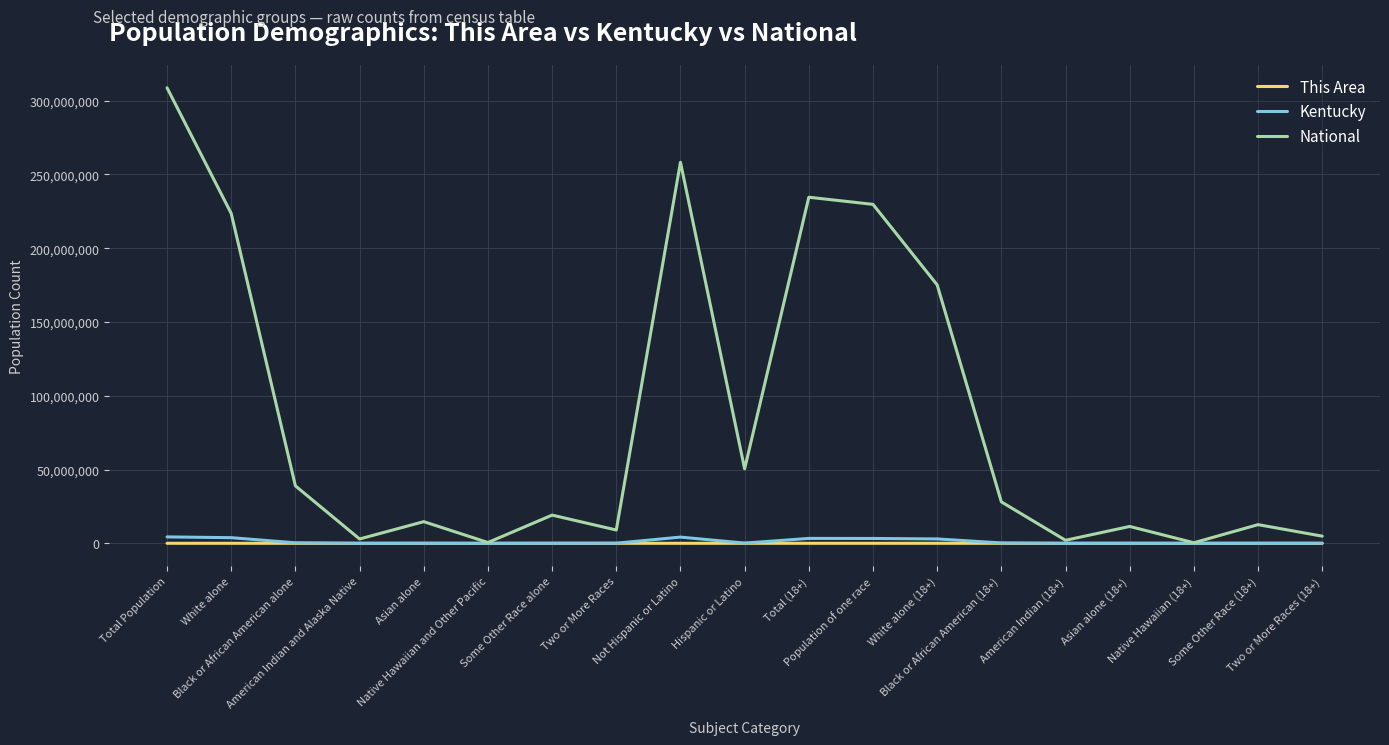

How many lines are shown in the chart?

3